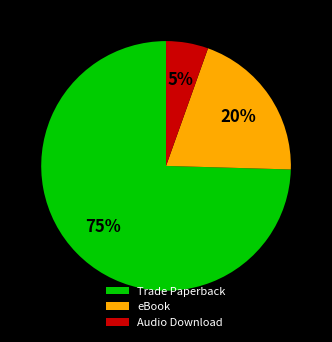

To the nearest percent, what is the difference between the Trade Paperback and eBook slice percentages?

55%